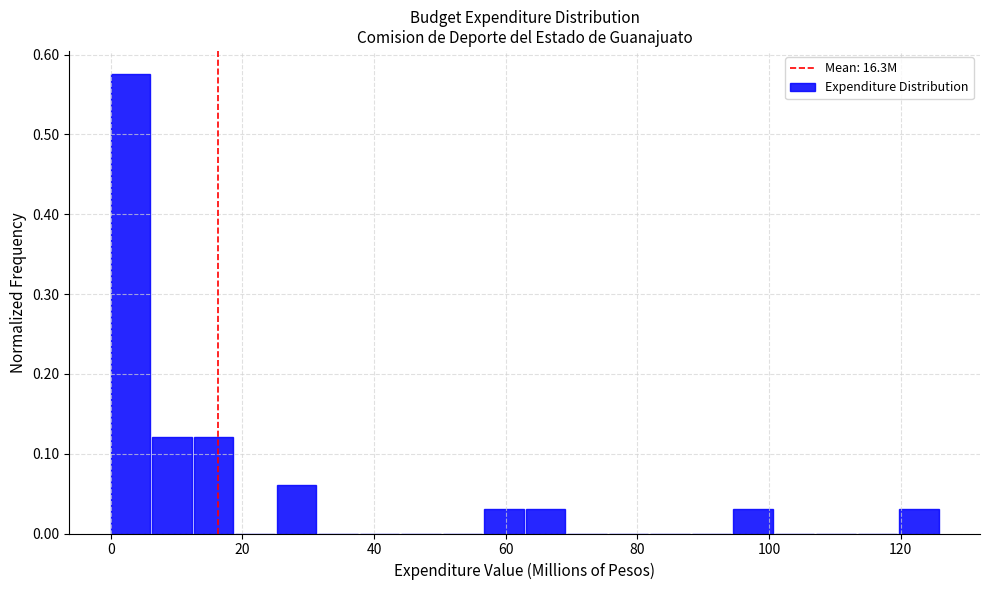

Read against the x-axis, roughly where is the centre of the tallest bar?

2